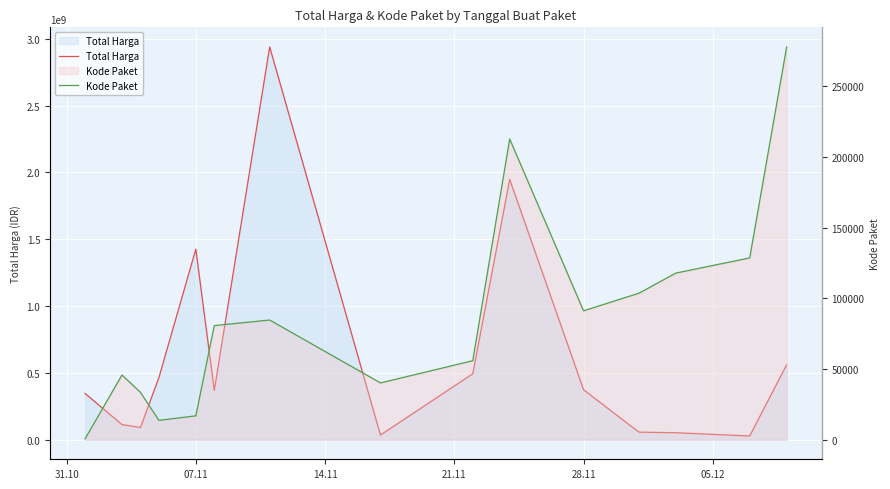

The value of Total Harga at 13 is 17292230. True or false?

False